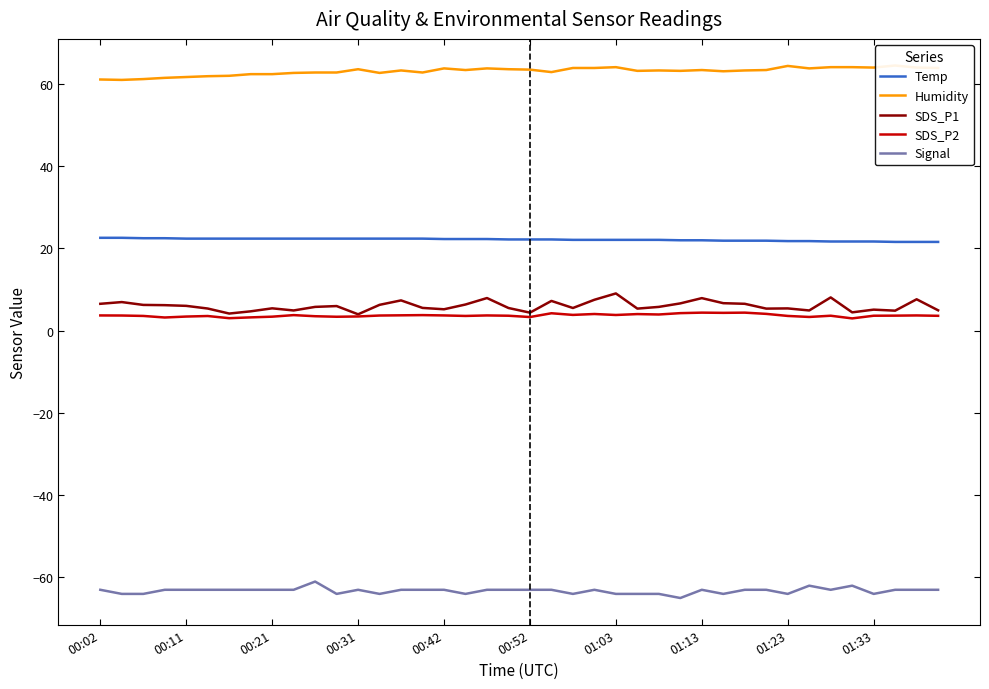

True or false: Humidity has more than 0 interior local peaks.

True